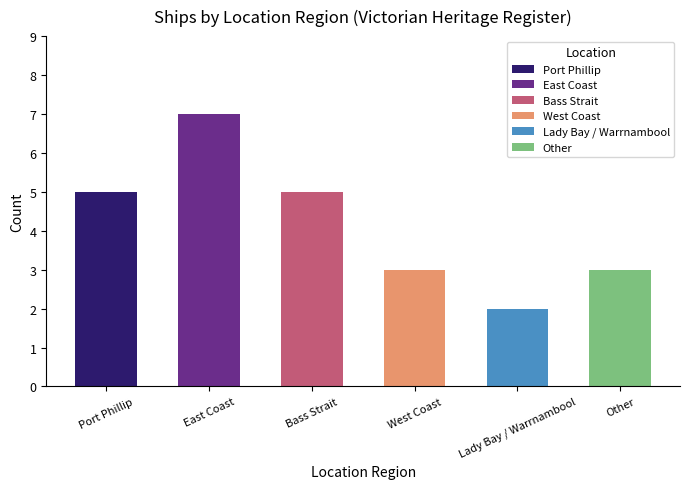

Read the value at Port Phillip.

5